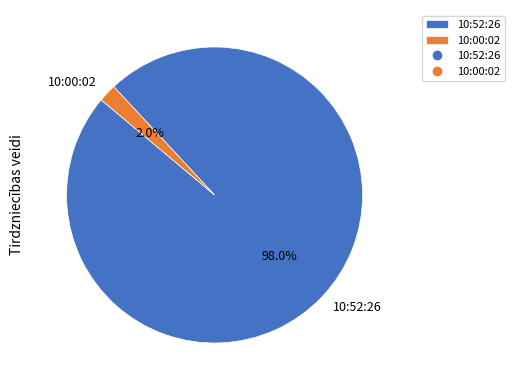

Does 10:52:26 represent more than half of the total?

Yes